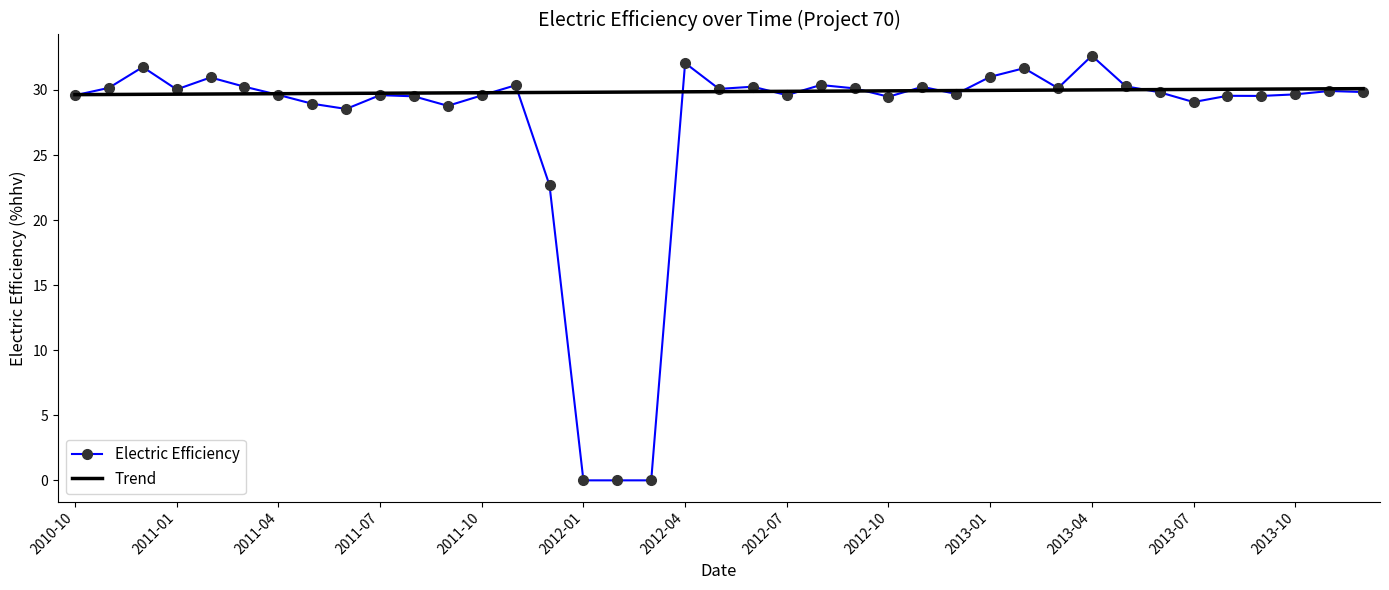

Reading right to left, extract all data points from this chart.

29.8	29.9	29.7	29.5	29.6	29.1	29.8	30.3	32.6	30.1	31.7	31.0	29.7	30.2	29.5	30.1	30.4	29.6	30.2	30.1	32.1	0.0	0.0	0.0	22.7	30.4	29.6	28.8	29.5	29.6	28.5	28.9	29.6	30.2	31.0	30.0	31.8	30.2	29.6